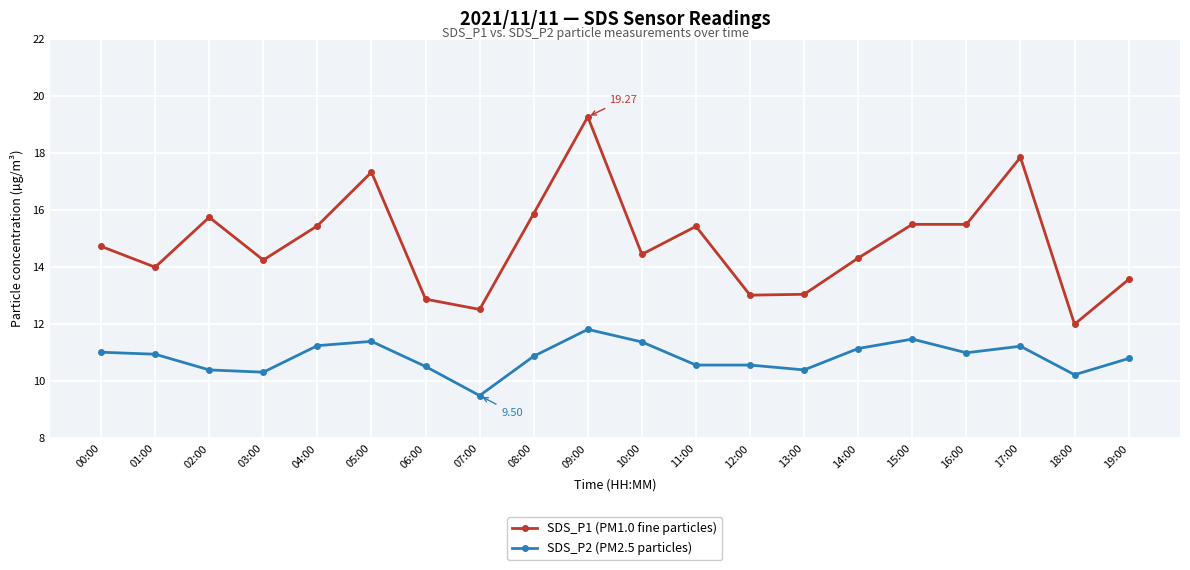

True or false: SDS_P1 (PM1.0 fine particles) has more than 1 points higher than both neighbors.

True